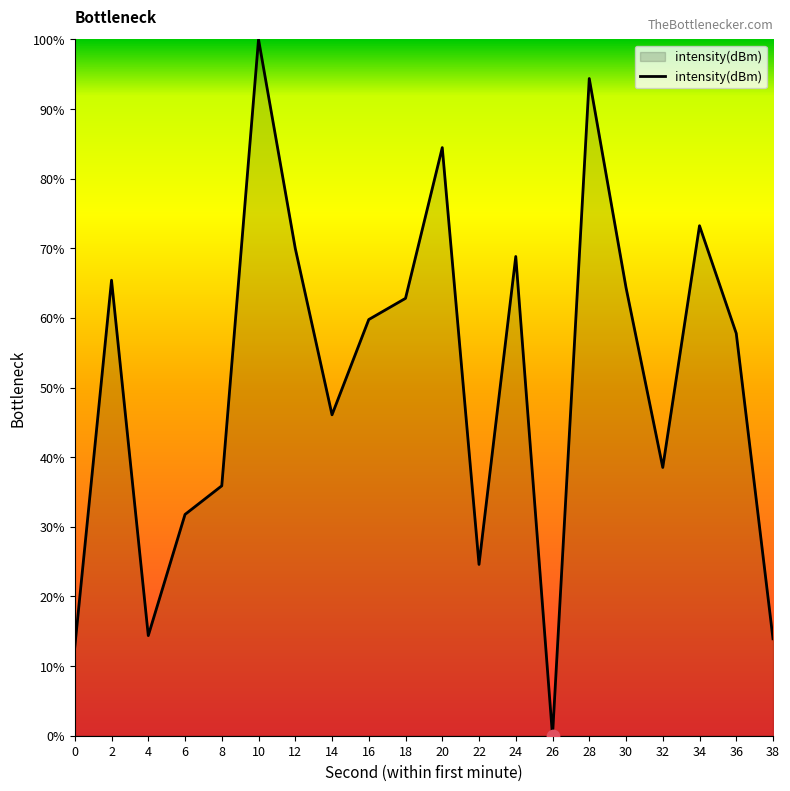

Between 30 and 28, which is larger?

28